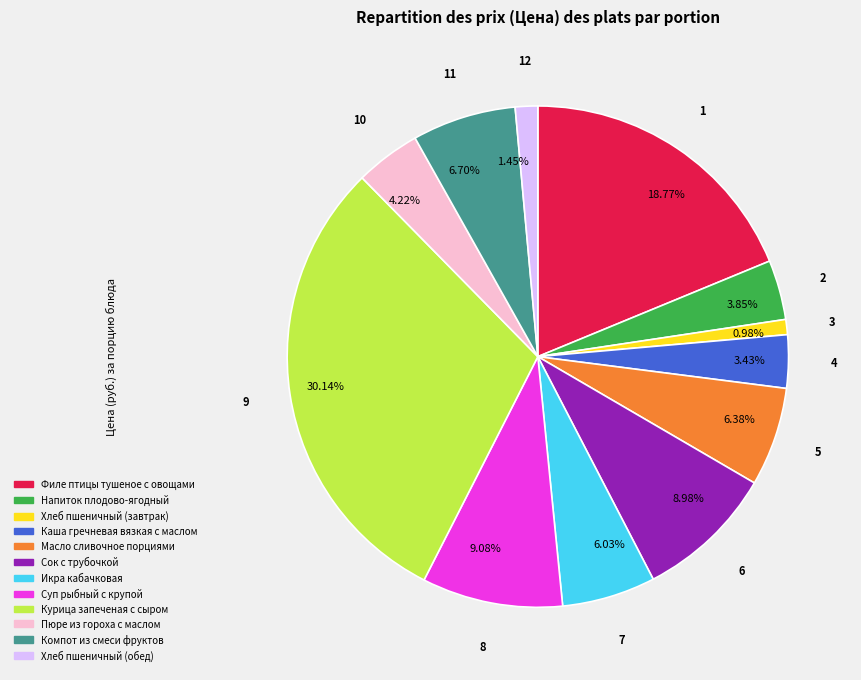

Do 9.08% and 4.22% together represent more than half of the pie?

No